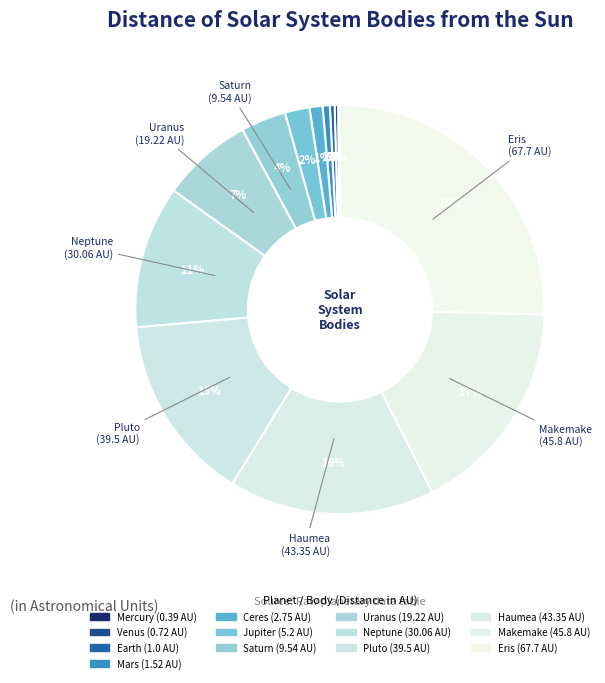

How many segments does this pie chart have?

13